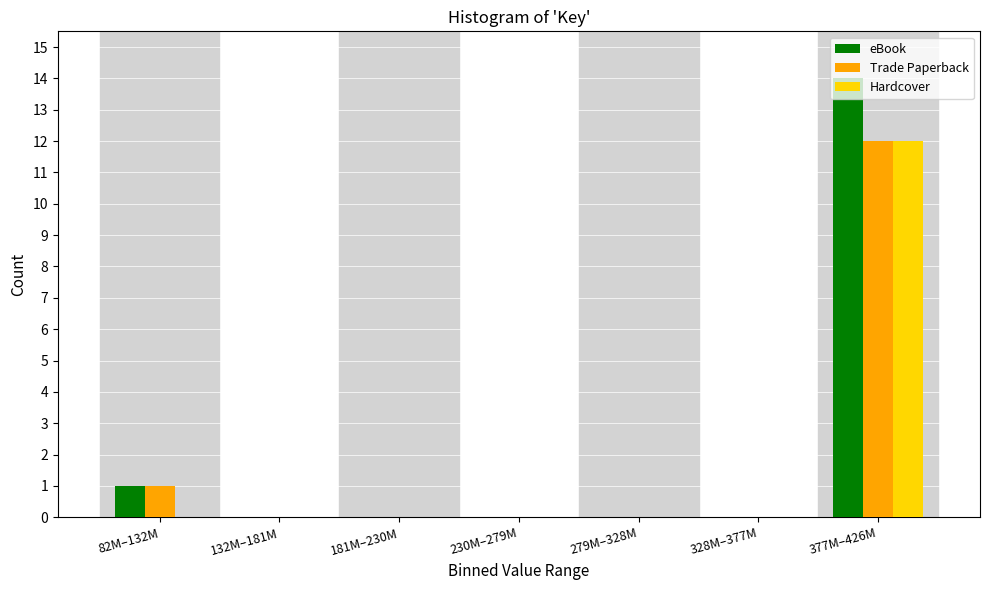

What is the maximum value shown in the chart?

14